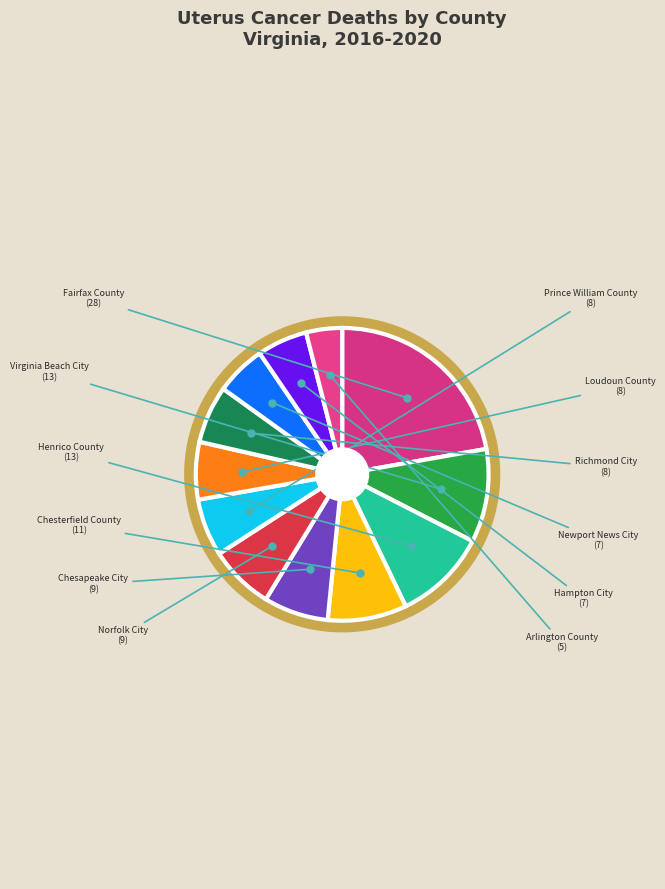

Is there any slice that represents more than half of the pie?

No